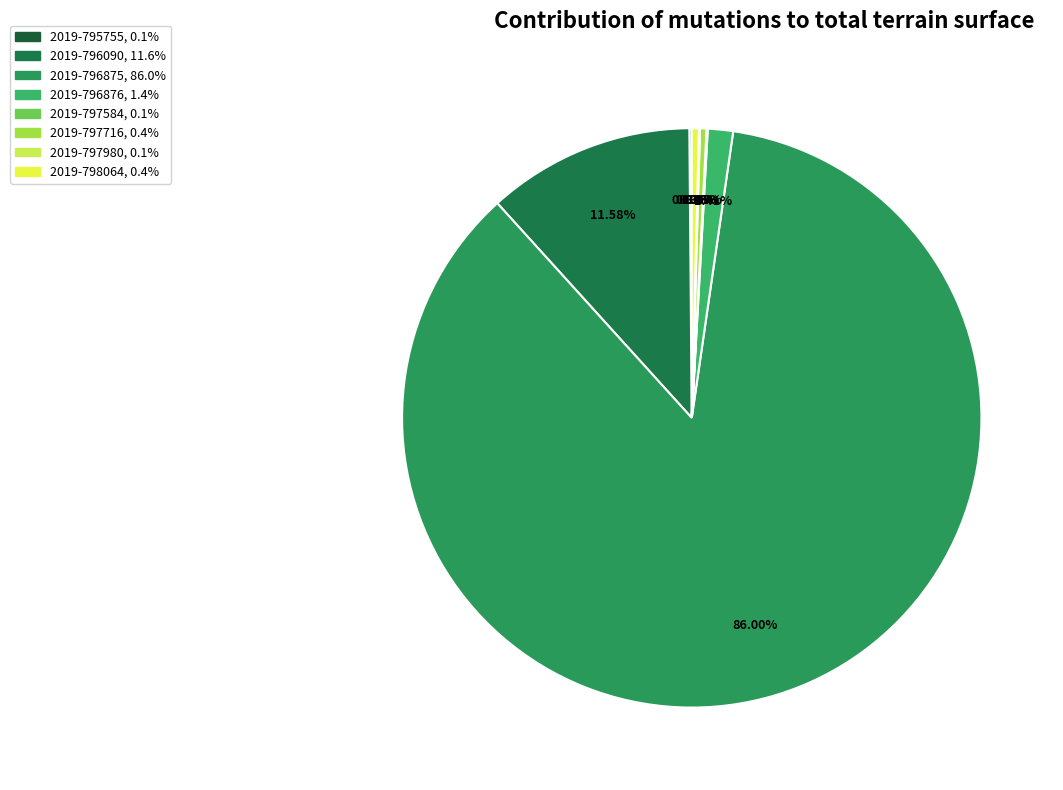

To the nearest percent, what is the difference between the largest and smallest slice percentages?

86%